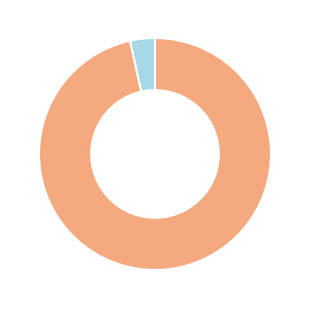

Is there a majority slice in this chart?

Yes